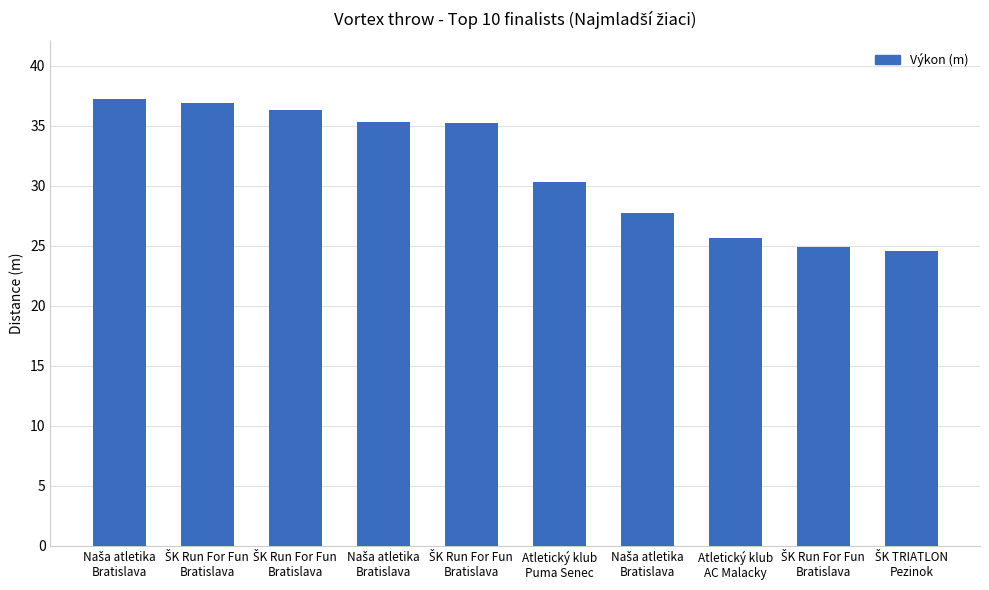

Count the number of categories in the chart.

10